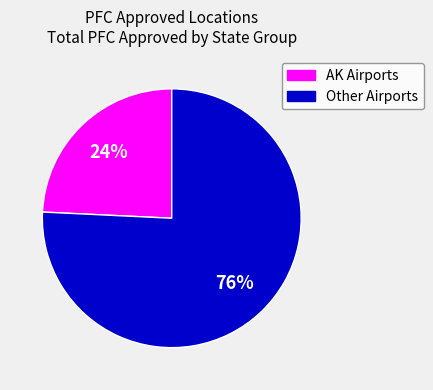

Does any single category account for the majority?

Yes